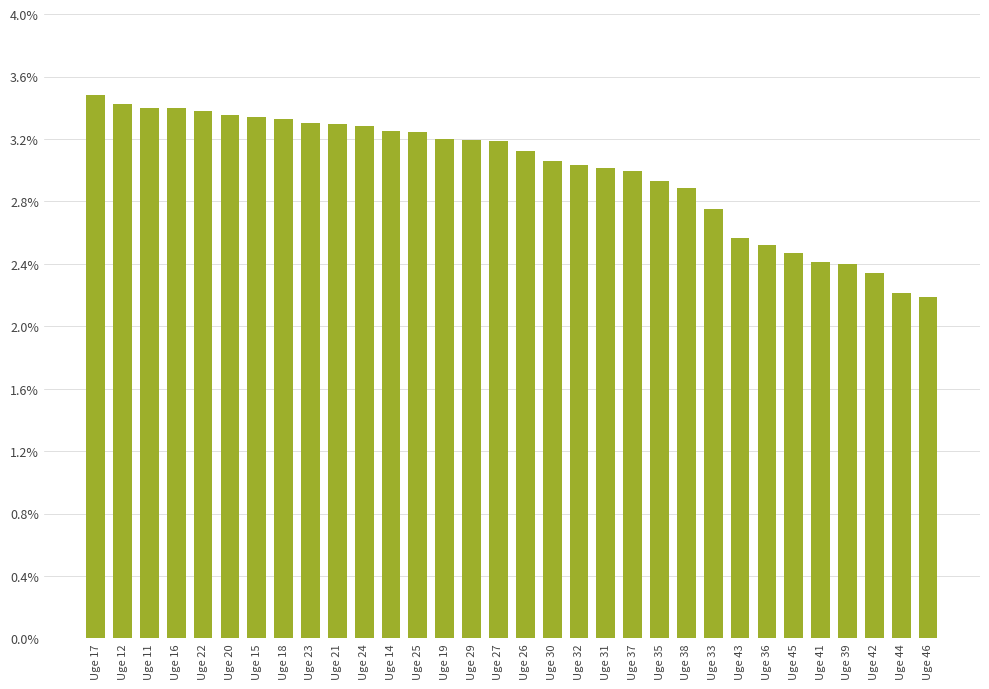

What is the label of the 8th bar from the left?

Uge 18